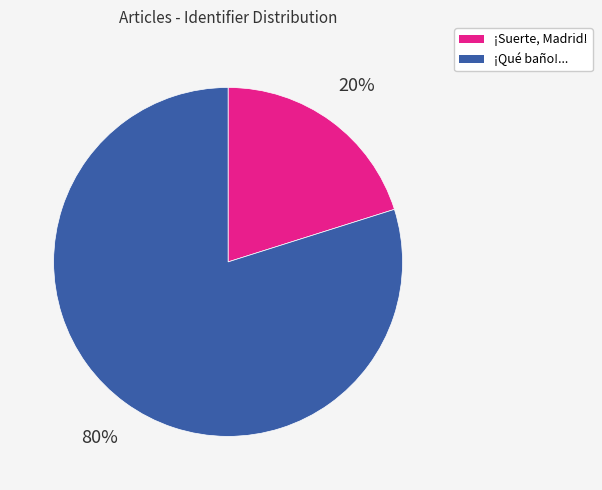

To the nearest percent, what is the average slice percentage?

50%